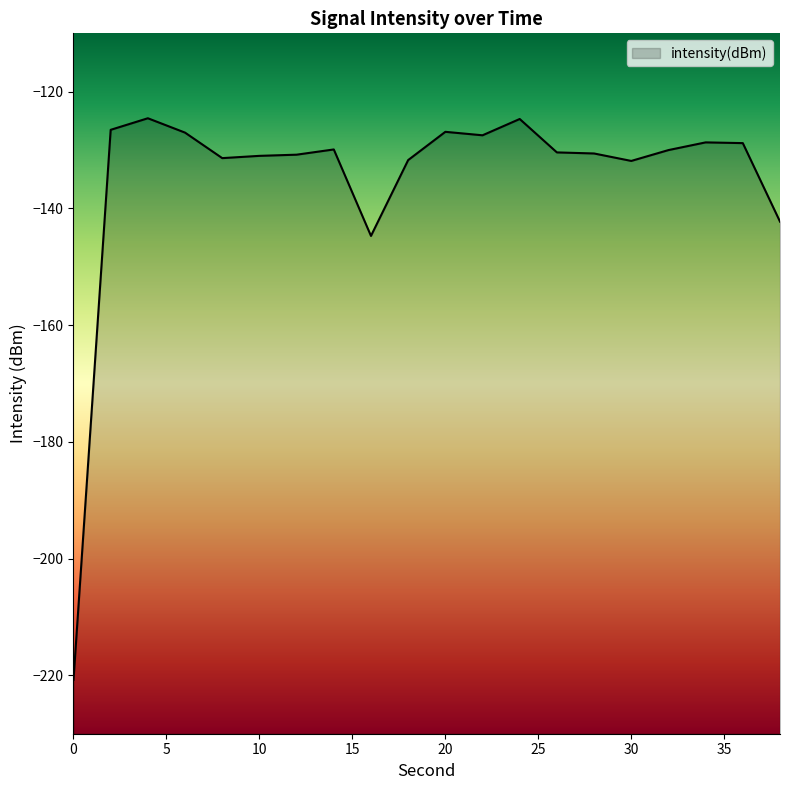

Reading right to left, transcribe all the data shown in this chart.

-142.3	-128.8	-128.7	-130.0	-131.9	-130.6	-130.4	-124.7	-127.5	-126.9	-131.7	-144.7	-129.9	-130.8	-131.0	-131.4	-127.0	-124.5	-126.5	-220.8